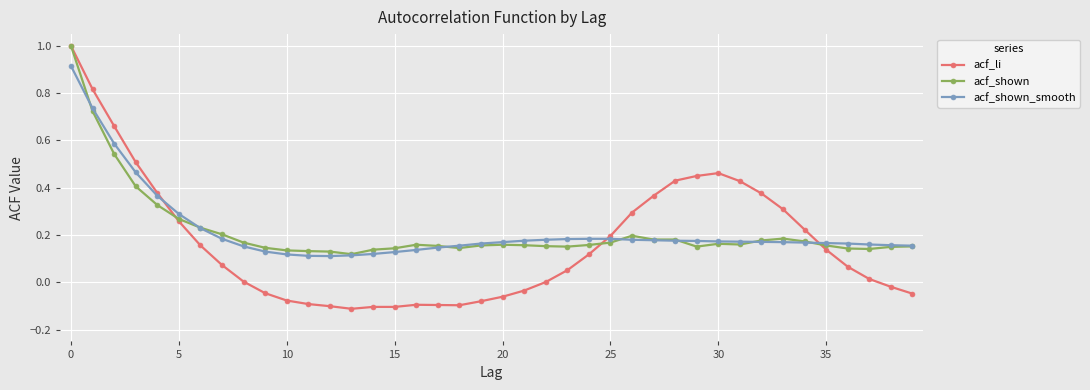

Which series has the largest range (max minus min)?

acf_li